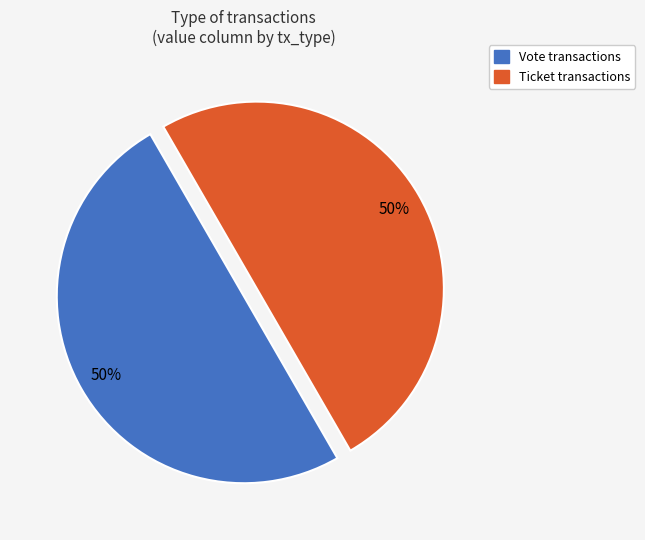

To the nearest percent, what is the difference between the Ticket and Vote slice percentages?

0%